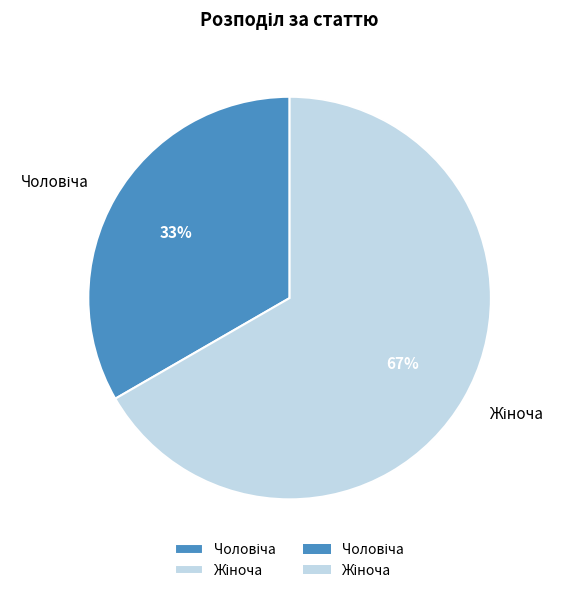

Is there any slice that represents more than half of the pie?

Yes